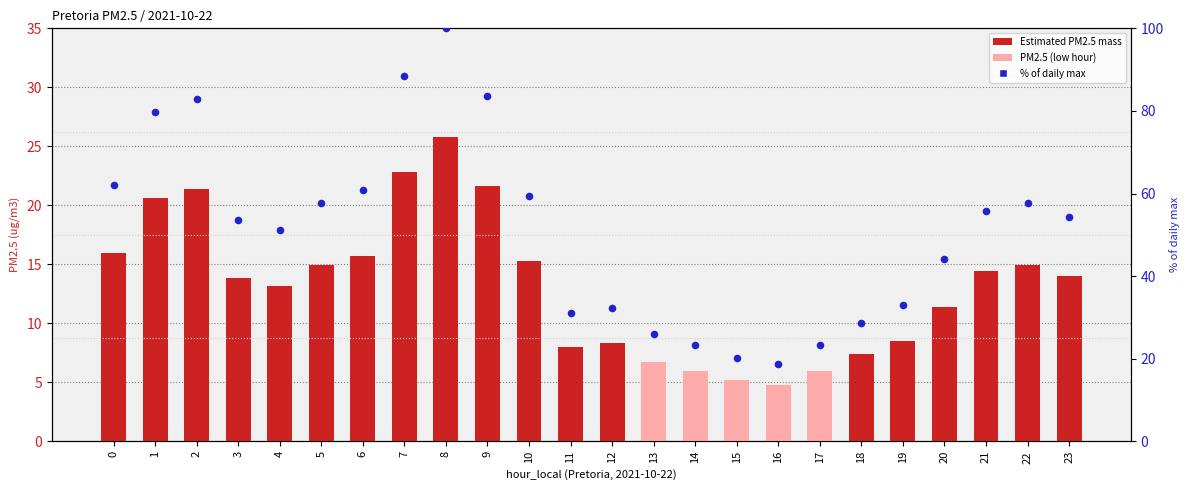

Which series has the widest spread of Y values?

% of daily max